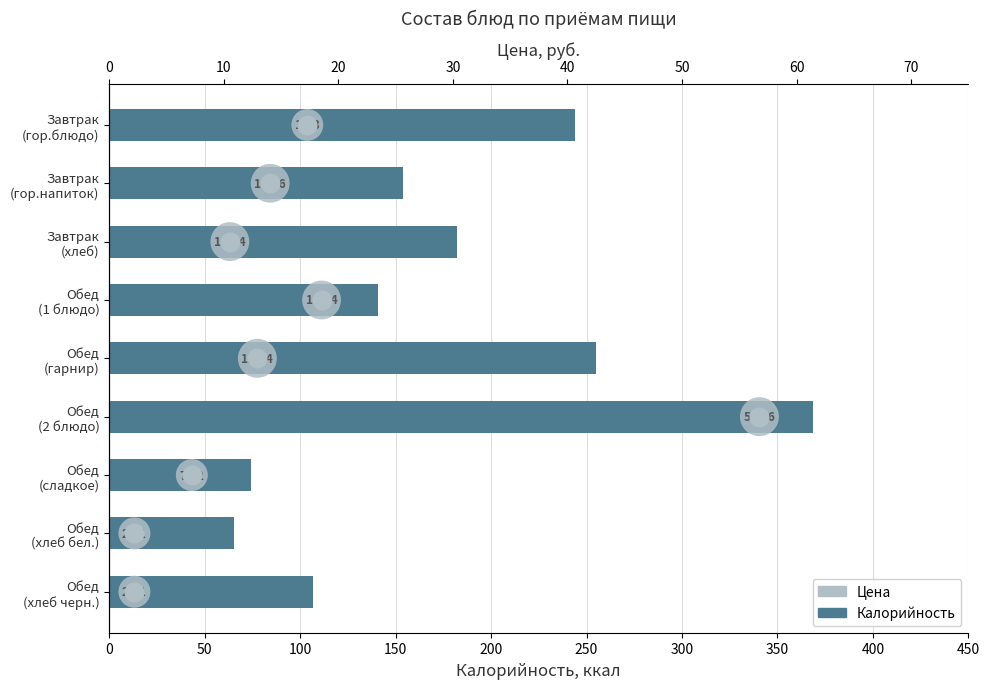

Is the value of Калорийность at 400 greater than the value of Цена at 350?

Yes